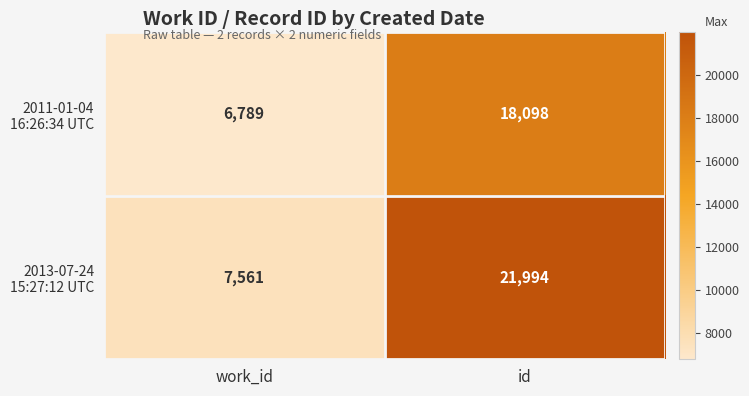

What is the spread (max minus min) of values at work_id?

772